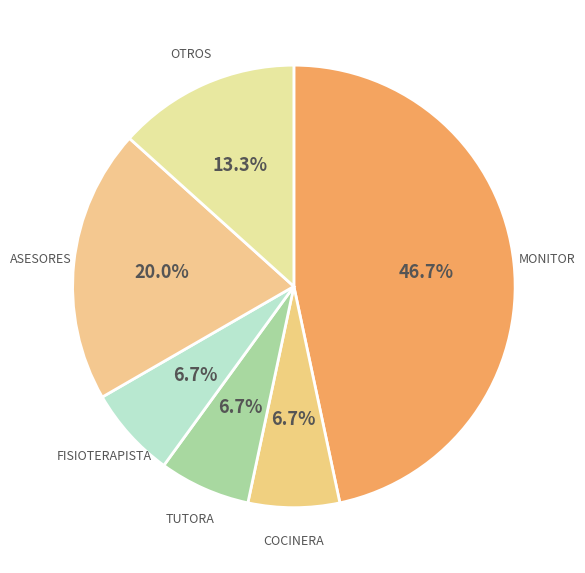

Which has a higher value, FISIOTERAPISTA or MONITOR?

MONITOR